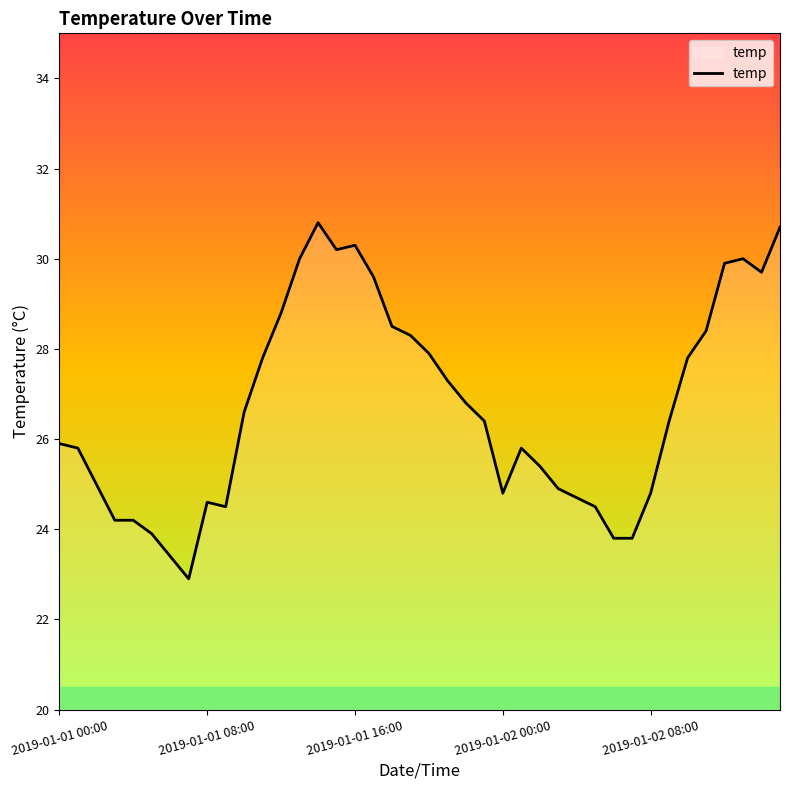

What is the maximum value shown in the chart?

30.8